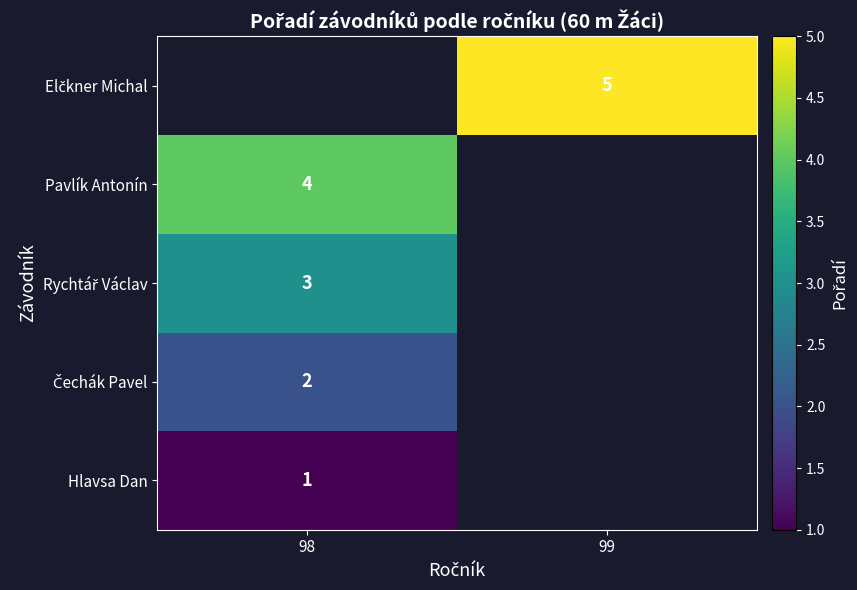

True or false: Pavlík Antonín has a value of 4 at 98.

True